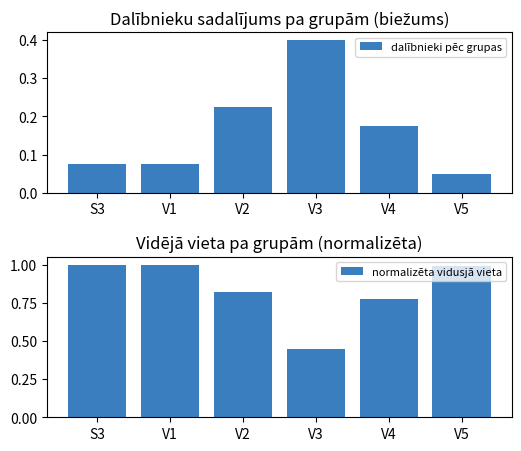

Which category has the lowest value across all series?

V5